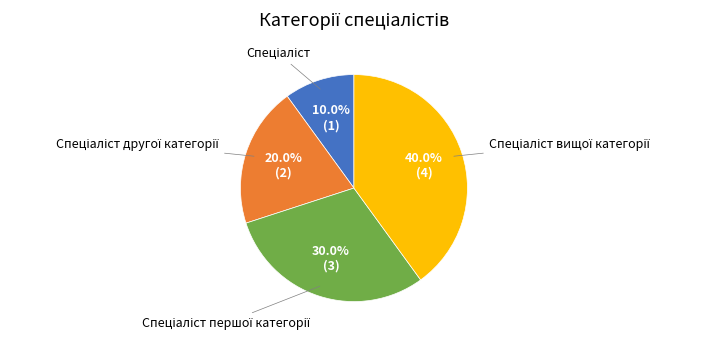

How many segments does this pie chart have?

4